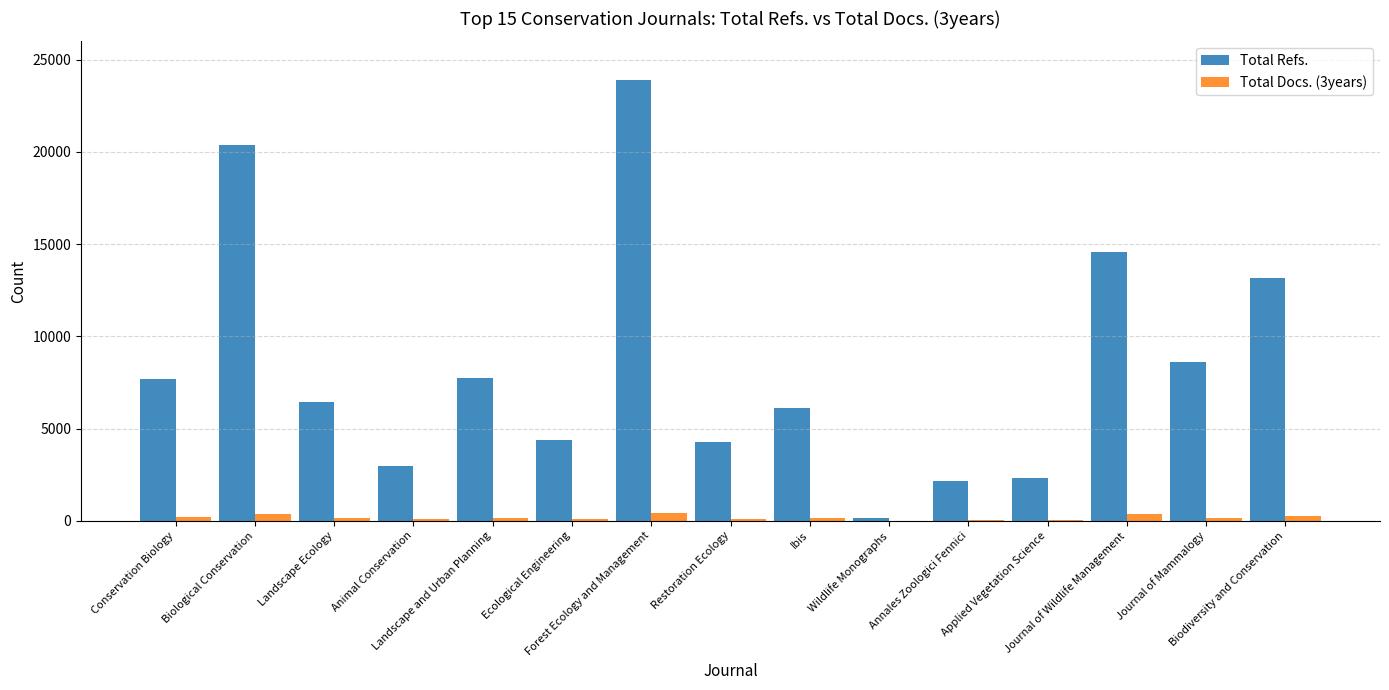

At which label does Total Docs. (3years) first exceed 126?

Conservation Biology